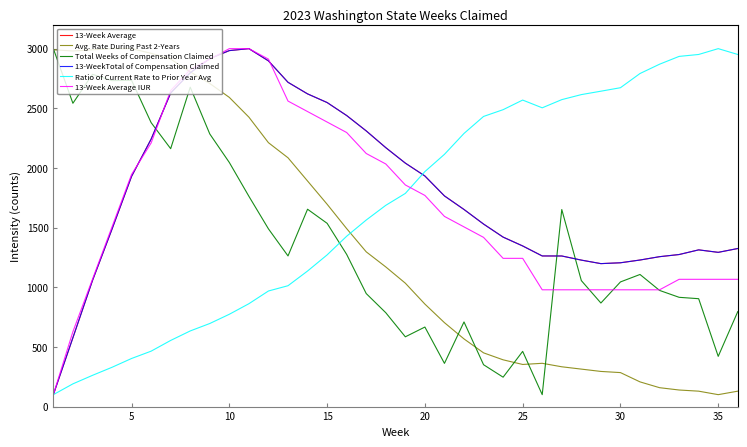

What is the lowest value of the Ratio of Current Rate to Prior Year Avg series?

100.0